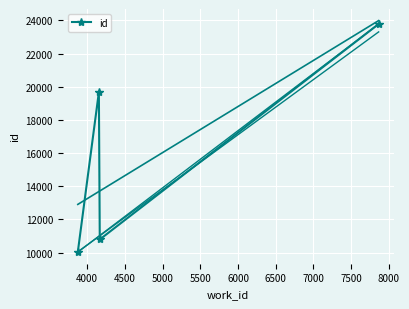

How many interior local valleys does the id series have?

1